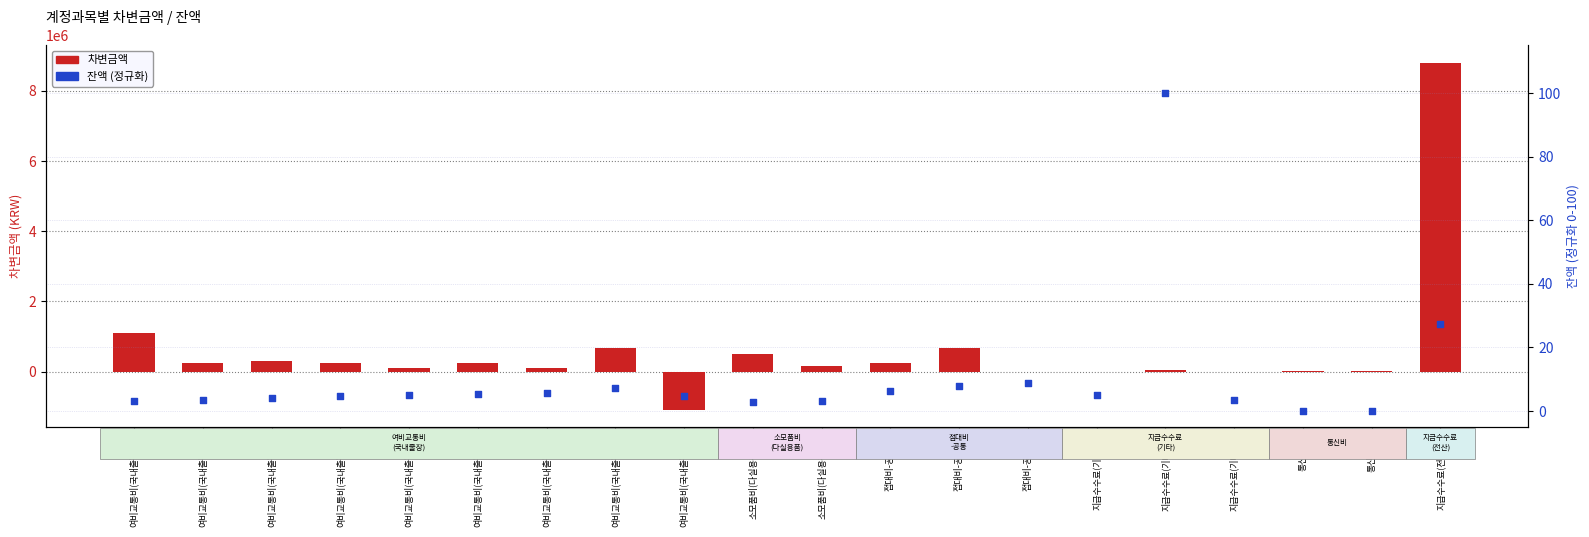

Which series has the largest total across all categories?

차변금액